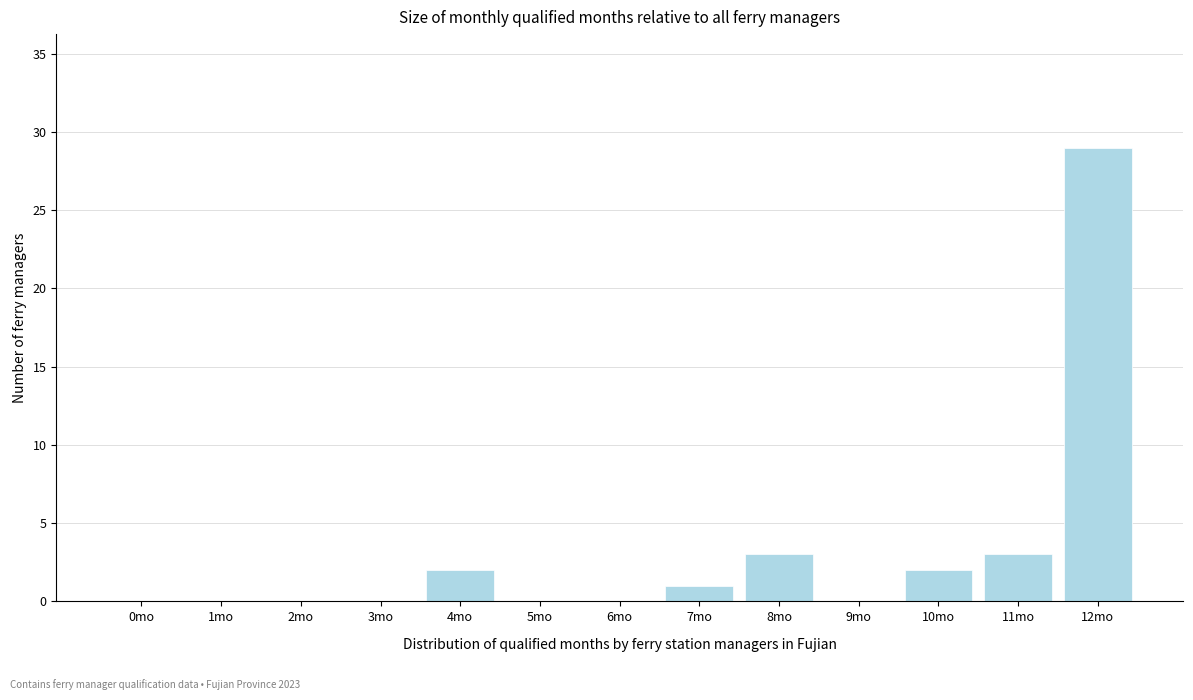

Reading left to right, extract all data points from this chart.

0mo=0	1mo=0	2mo=0	3mo=0	4mo=2	5mo=0	6mo=0	7mo=1	8mo=3	9mo=0	10mo=2	11mo=3	12mo=29